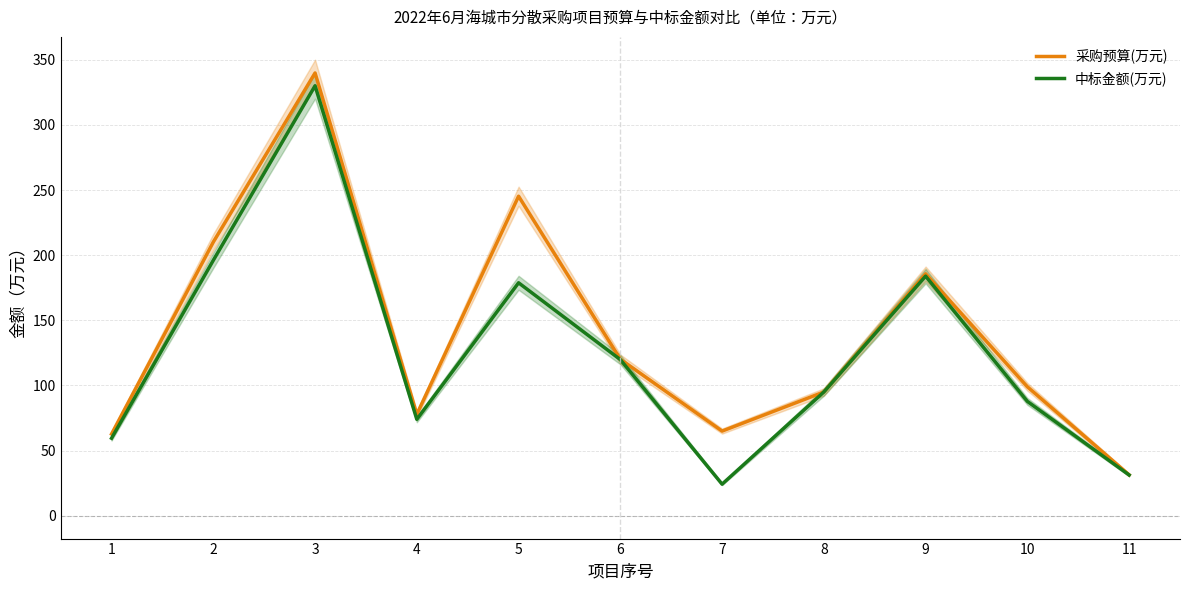

True or false: 中标金额(万元) and 采购预算(万元) cross at least once.

False